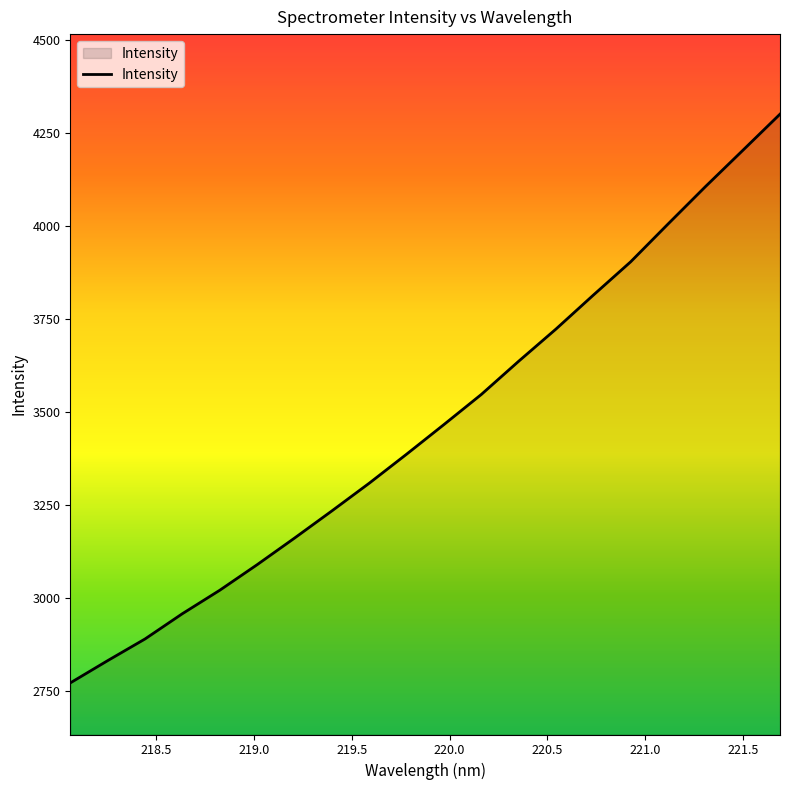

How many categories are shown in the chart?

20